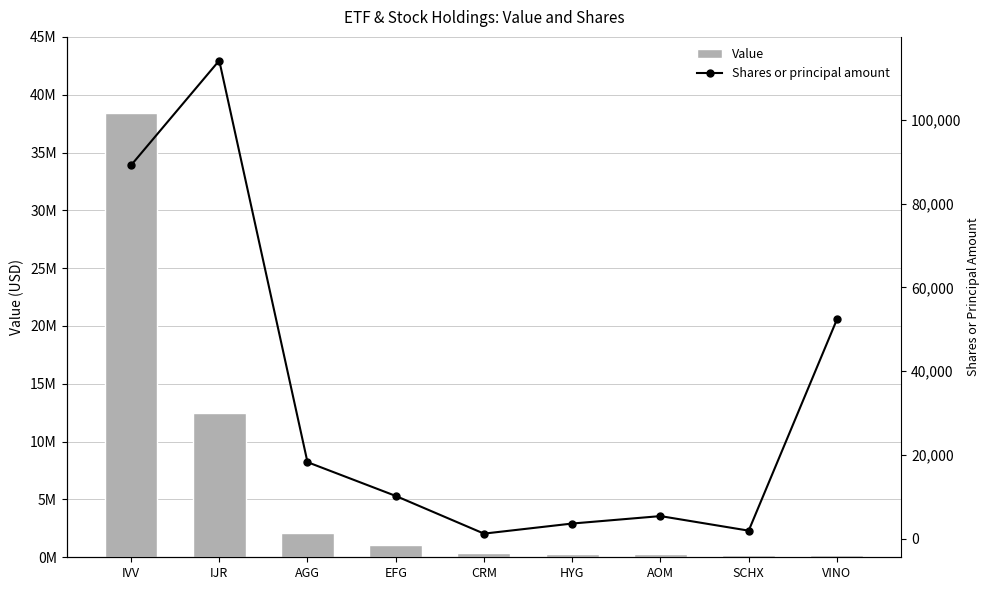

Rank the categories by Shares or principal amount value from lowest to highest.

CRM, SCHX, HYG, AOM, EFG, AGG, VINO, IVV, IJR